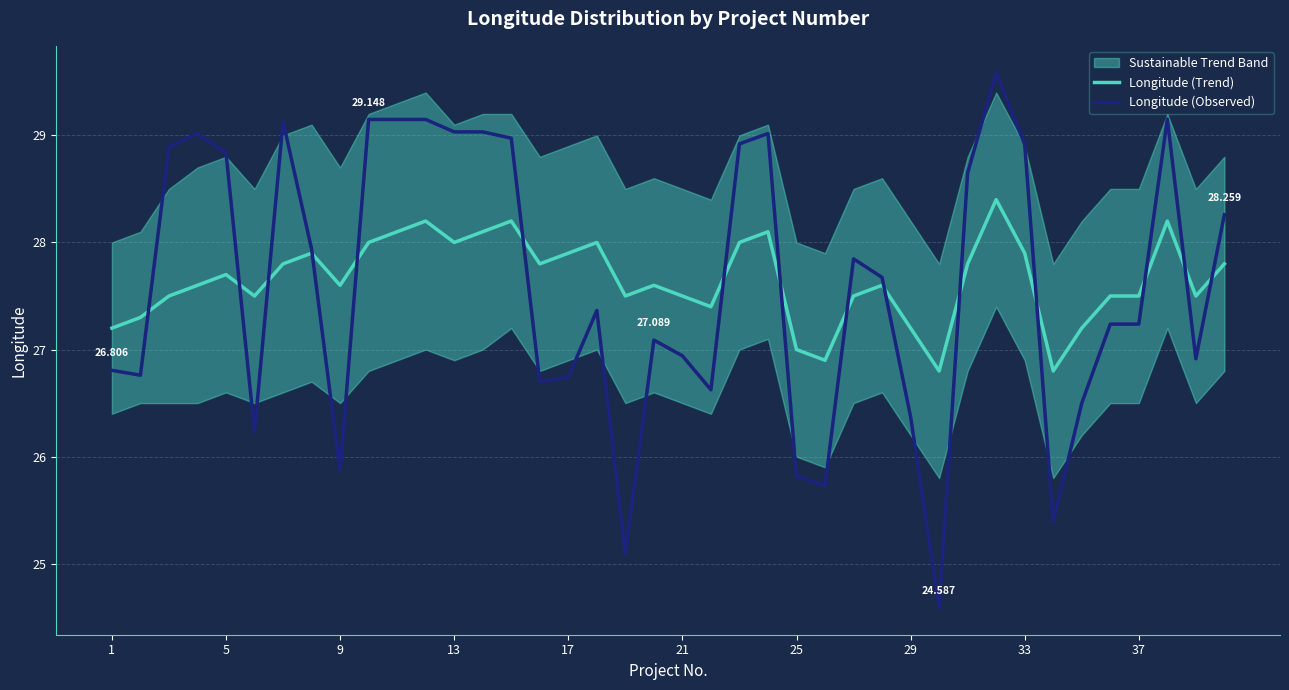

True or false: Longitude (Observed) has a value of 36.1 at 37.

False